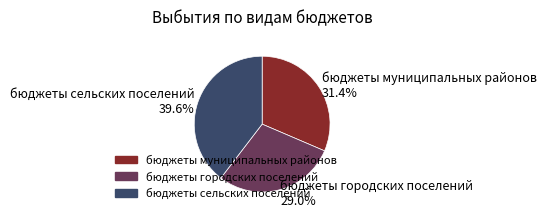

What percentage is NOT represented by бюджеты сельских поселений?

60.4%